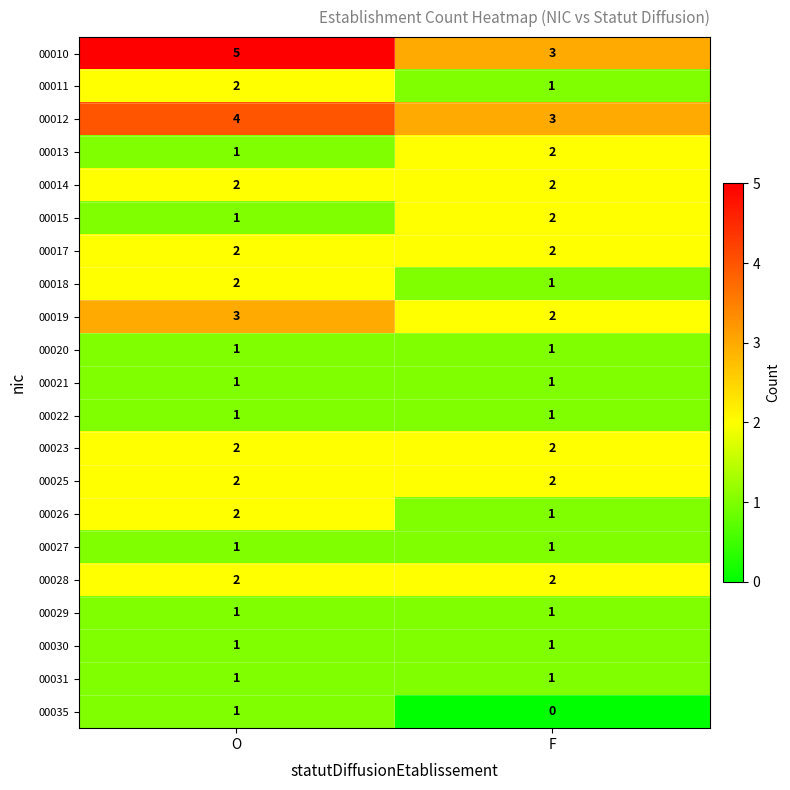

Between O and F, which series saw the biggest shift?

00010